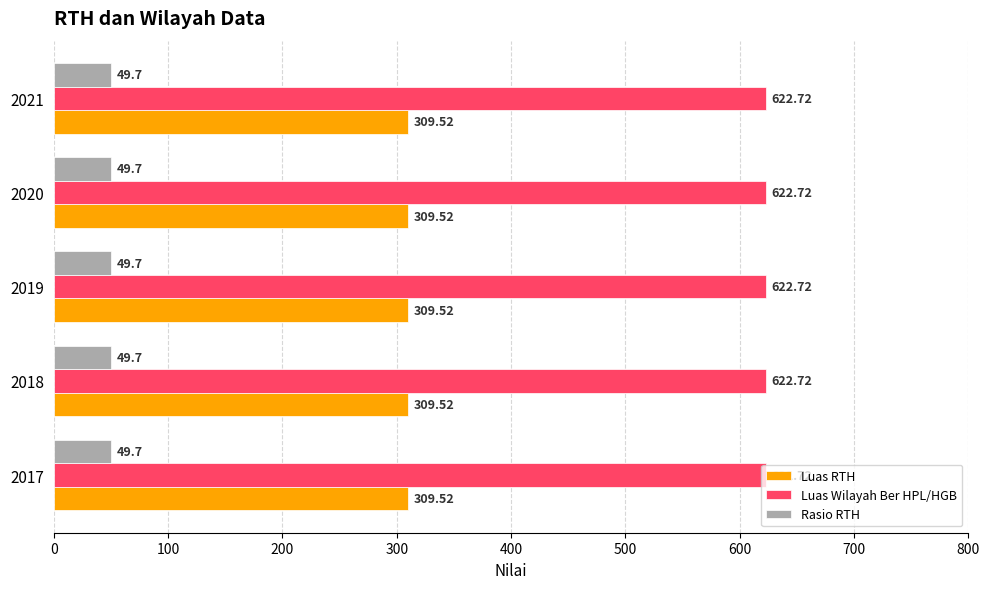

What is the difference between the highest and lowest values at 2017?

573.0